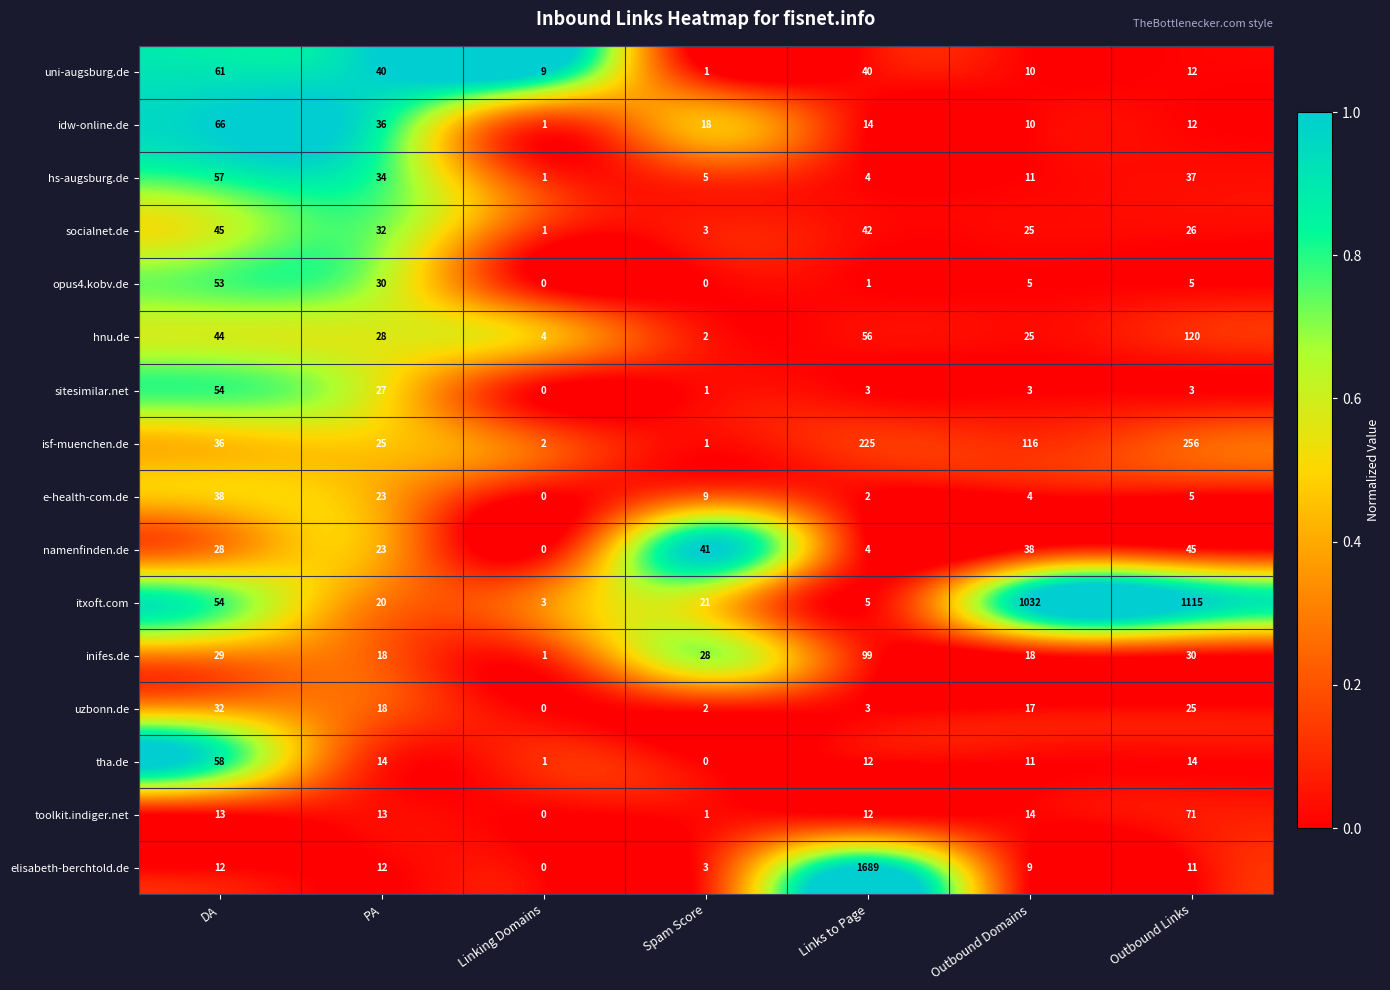

The itxoft.com series shows 1753 at Outbound Domains. True or false?

False